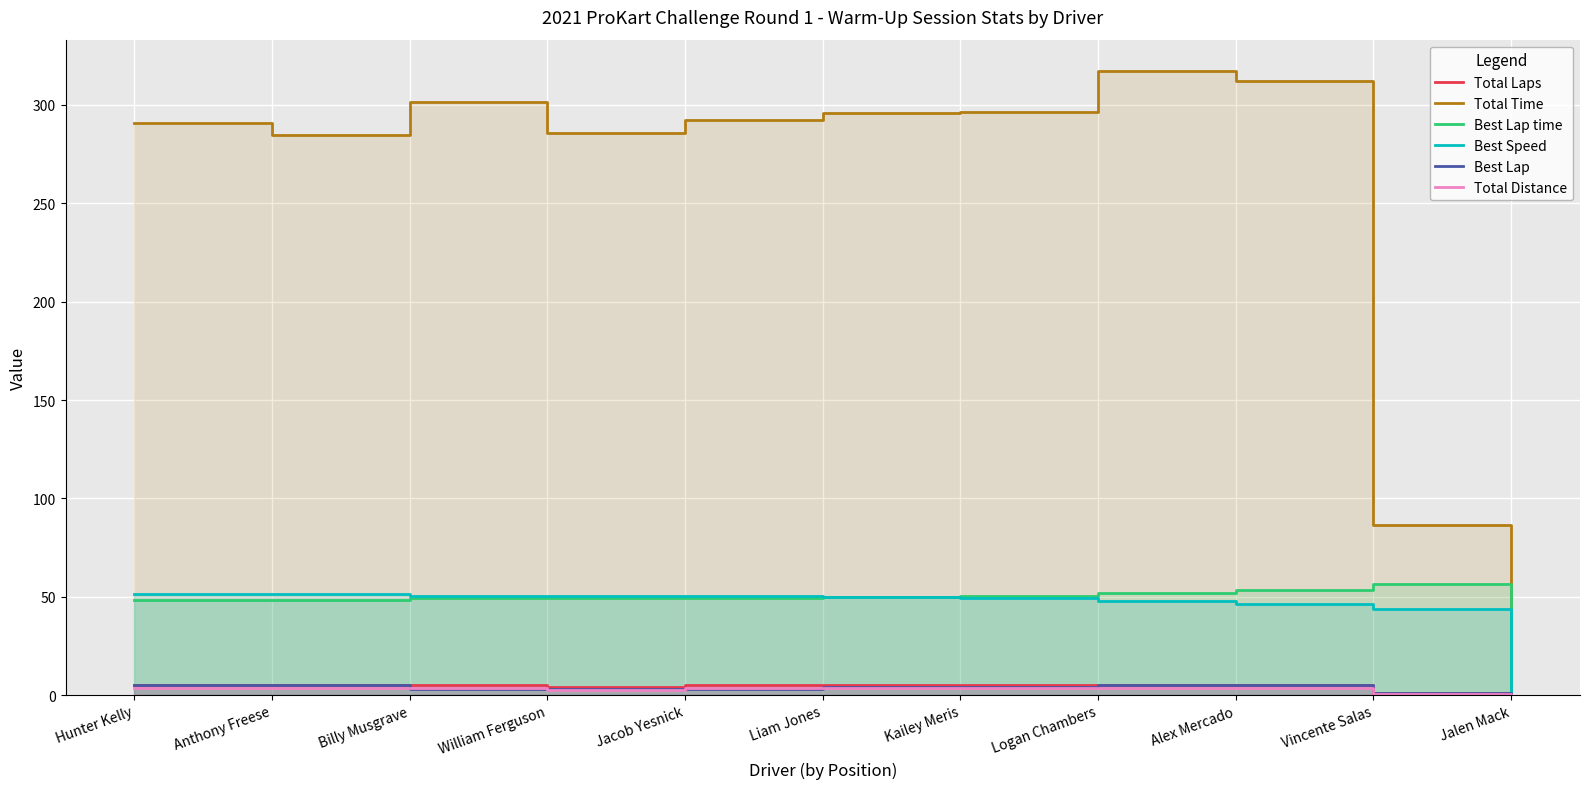

What is the sum of all Best Speed values?

491.9